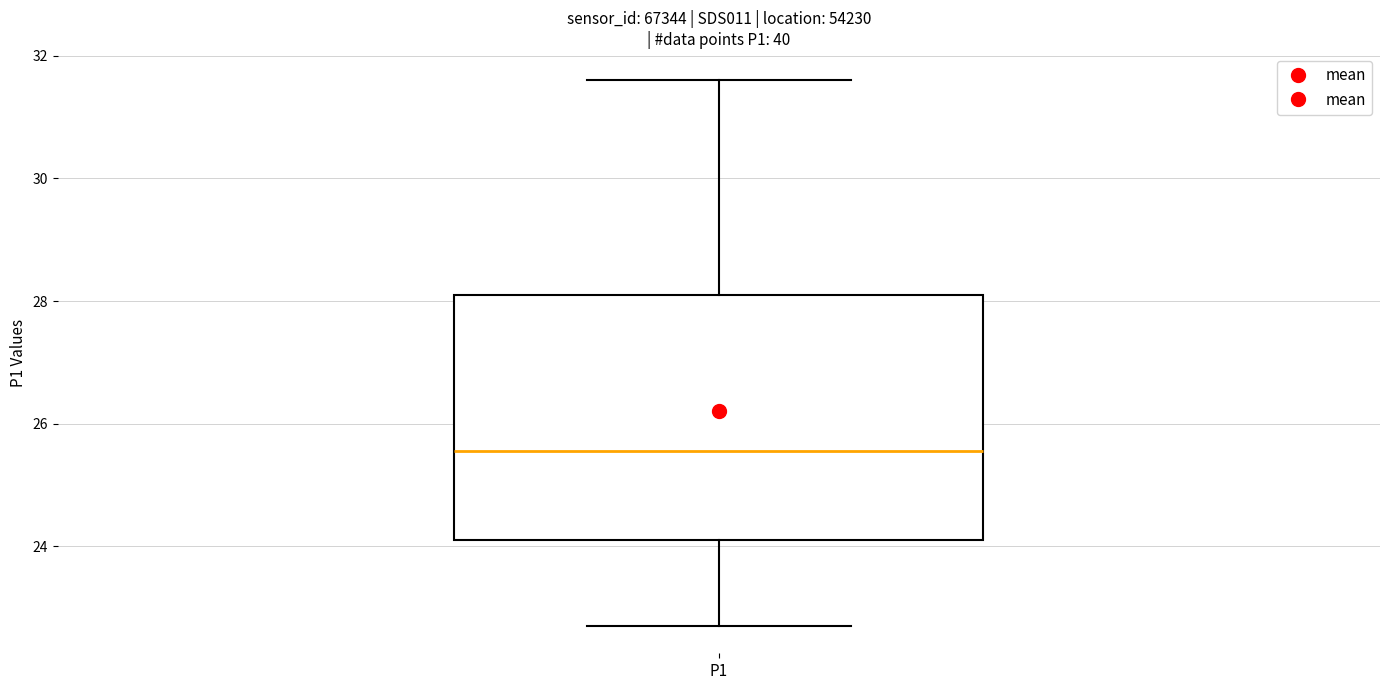

Transcribe this box plot: give where the median line is, the range the box spans, and where the two whiskers end, as read against the y-axis. The values are not printed on the chart, so give them approximately, as read against the axis.

median 25.6, box 24.2 to 28.2, whiskers 22.8 to 31.6